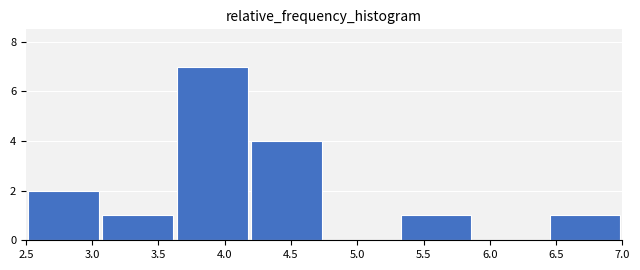

How tall is the bar that spans 5.30 to 5.90 on the x-axis? Neither the bar edges nor the heights are printed on the chart, so give them approximately, as read against the axes.

1